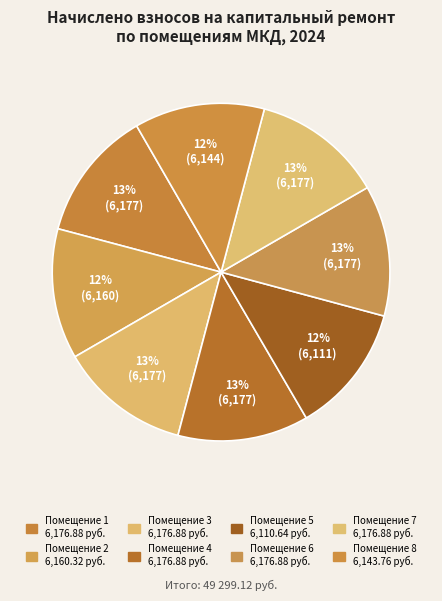

Count the number of slices in the pie.

8